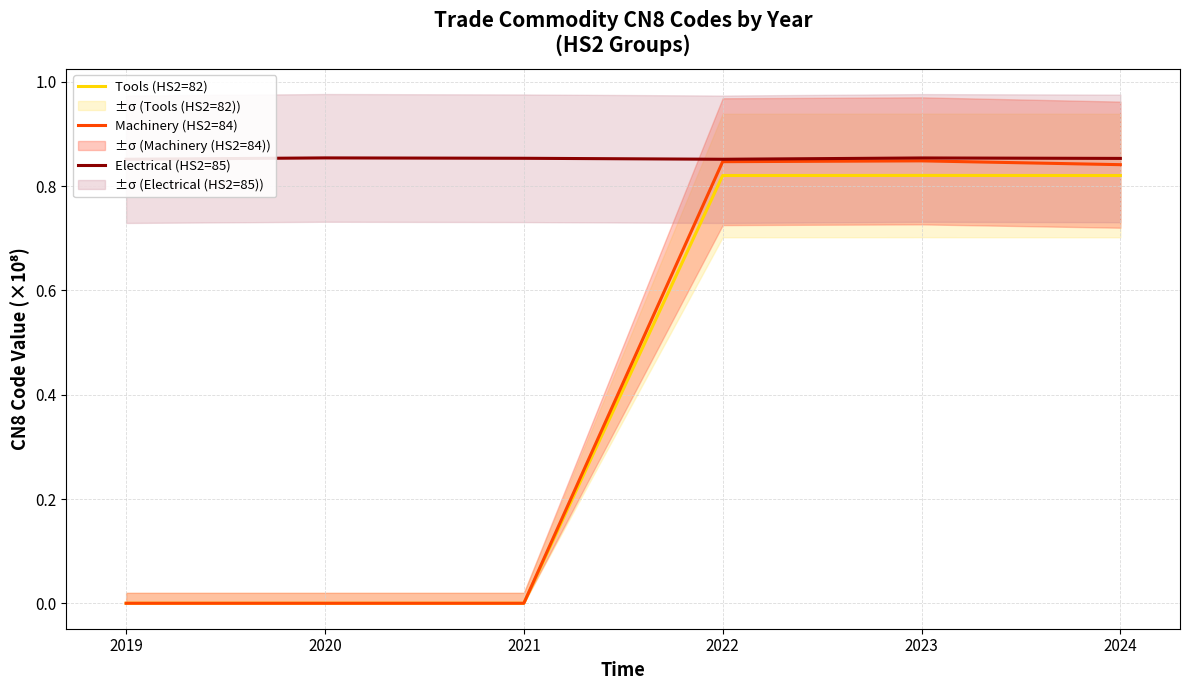

True or false: Electrical (HS2=85) and Tools (HS2=82) cross at least once.

False